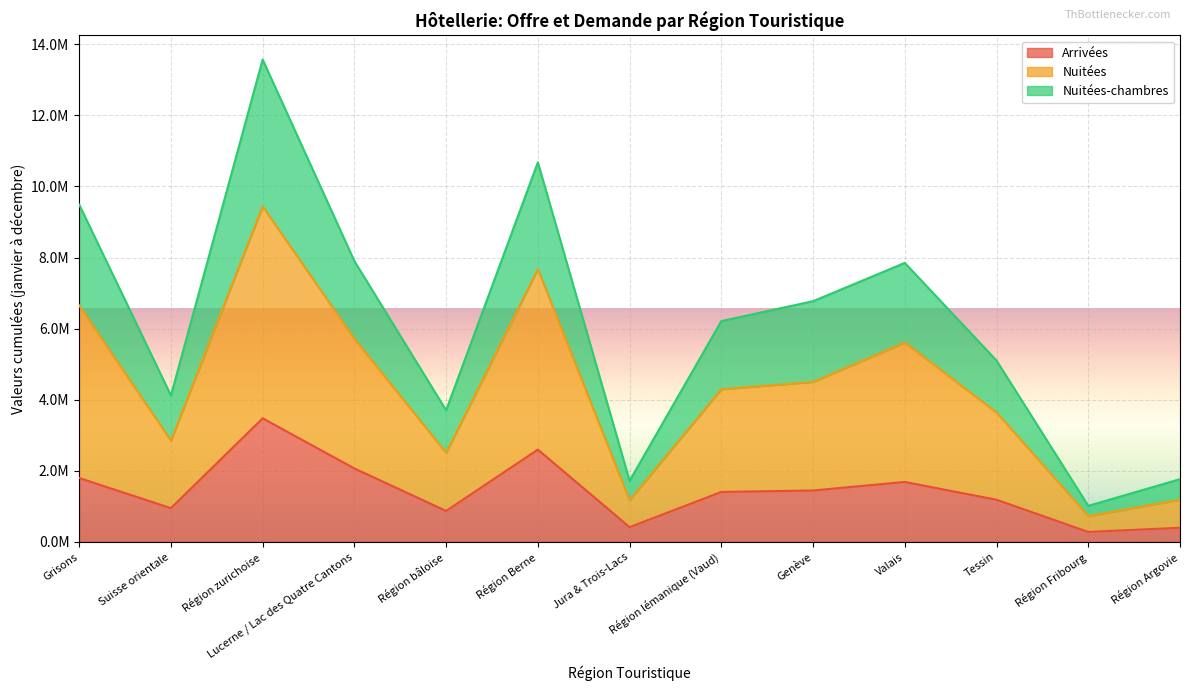

What are all the series names shown in the legend?

Arrivées, Nuitées, Nuitées-chambres